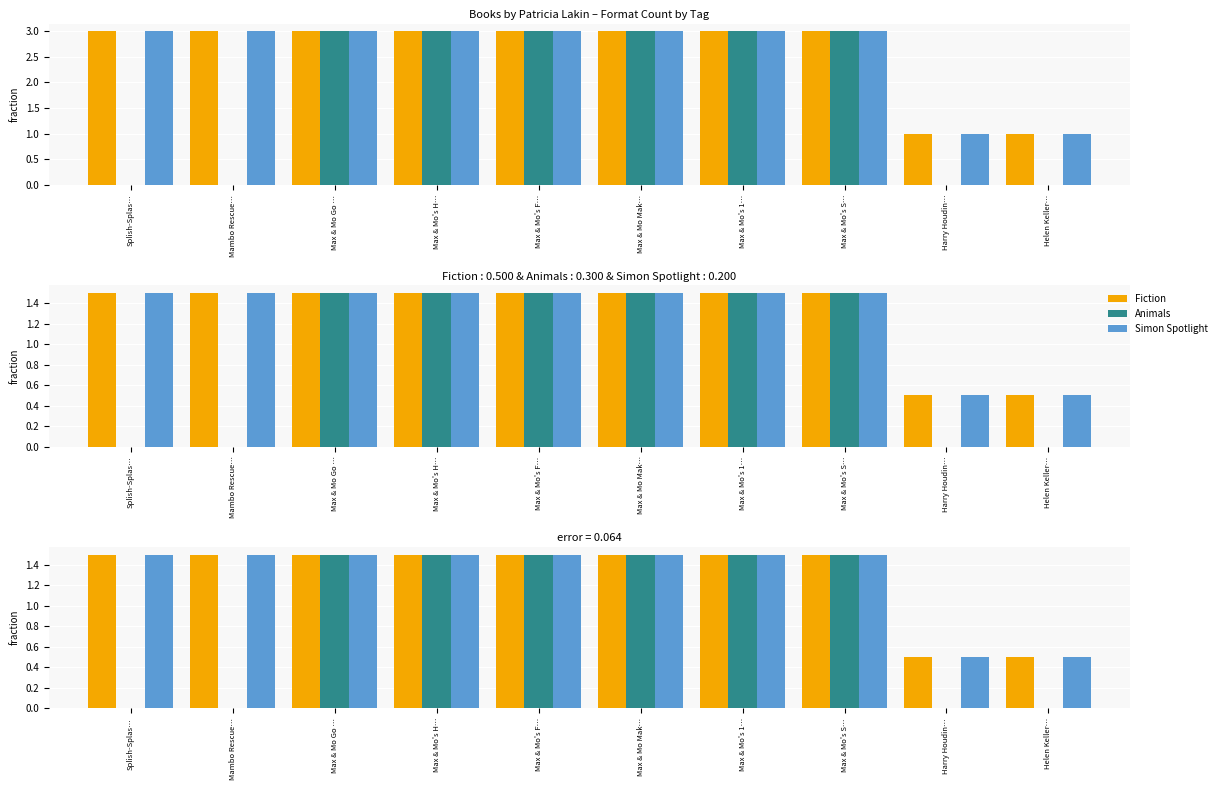

At which label does Animals reach its peak?

Max & Mo Go …